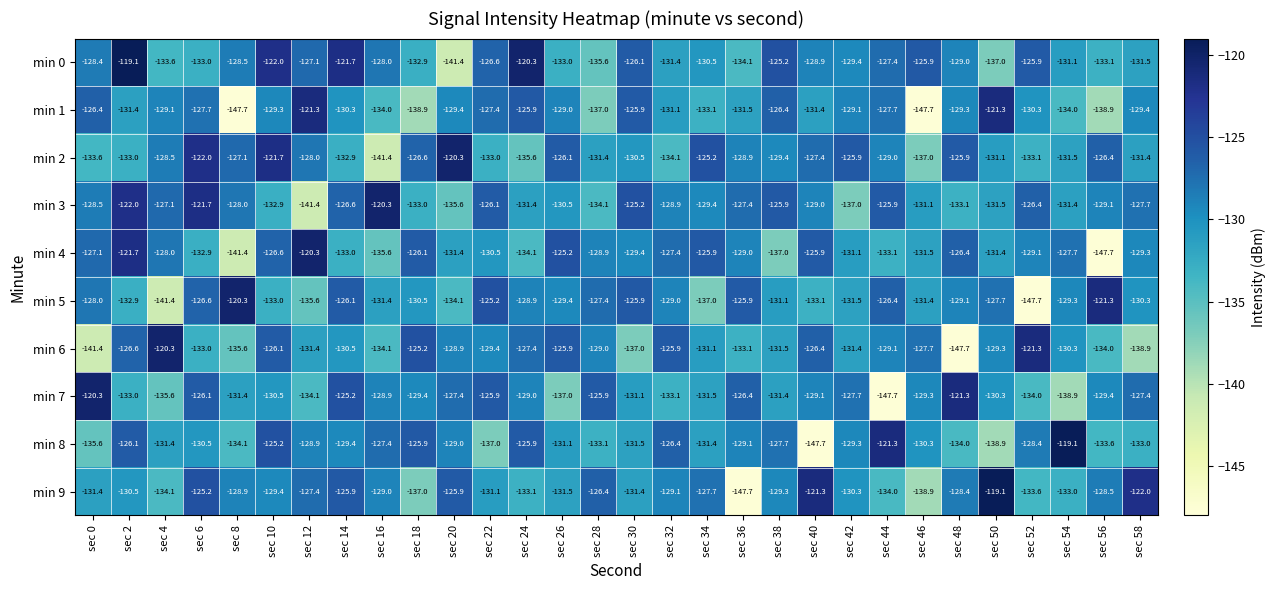

How many categories are shown in the chart?

30